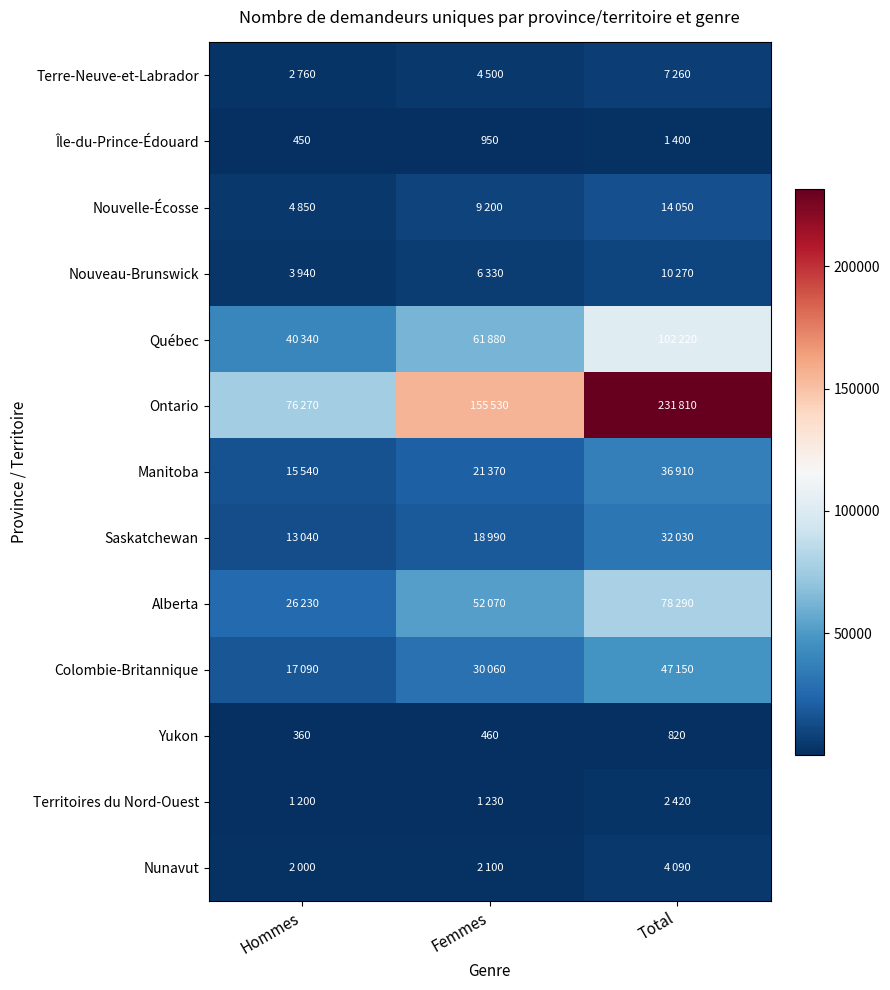

Where is Yukon nearest to the value 590?

Femmes